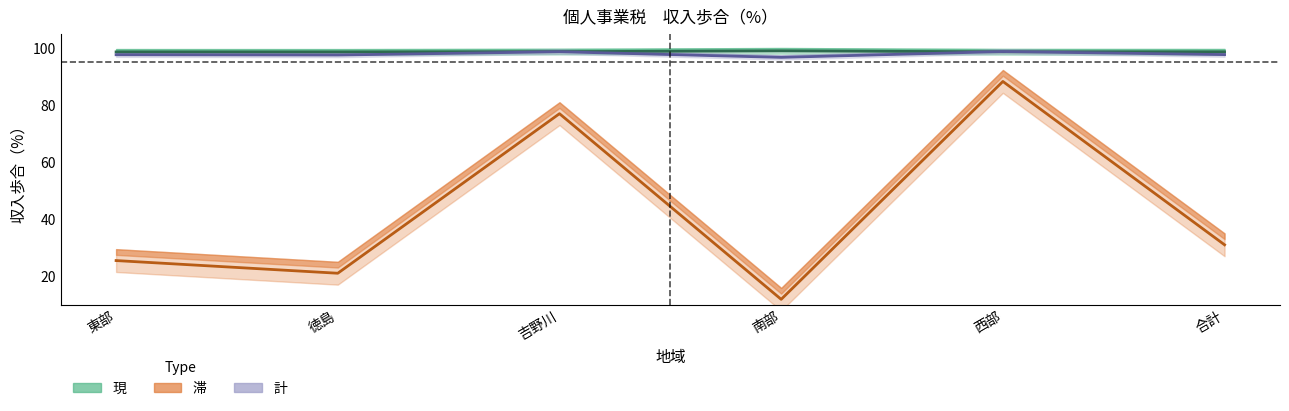

How many data points in 滞 are less than 31?

3